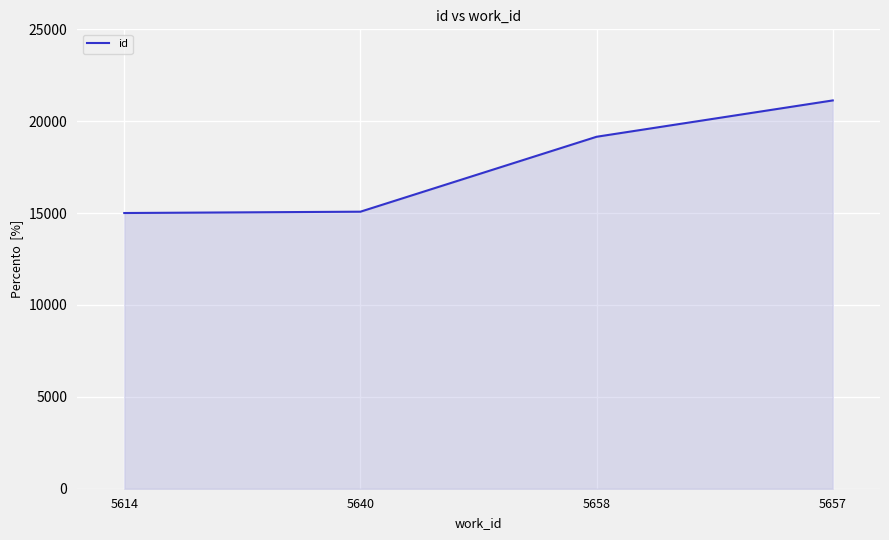

Which category has the highest value across all series?

5657